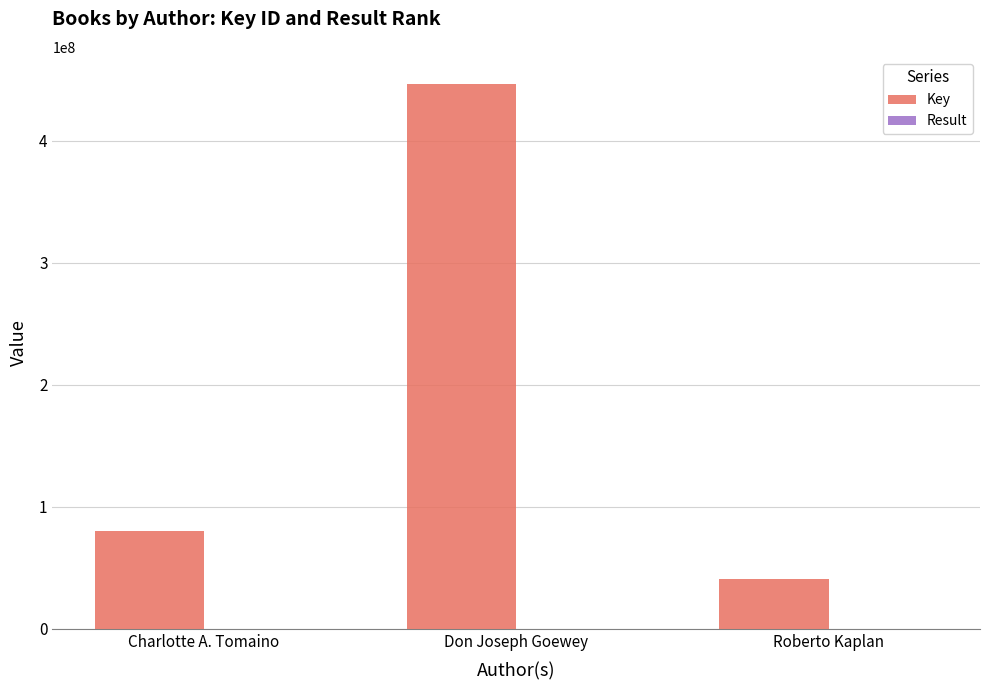

How many distinct data groups are displayed?

2